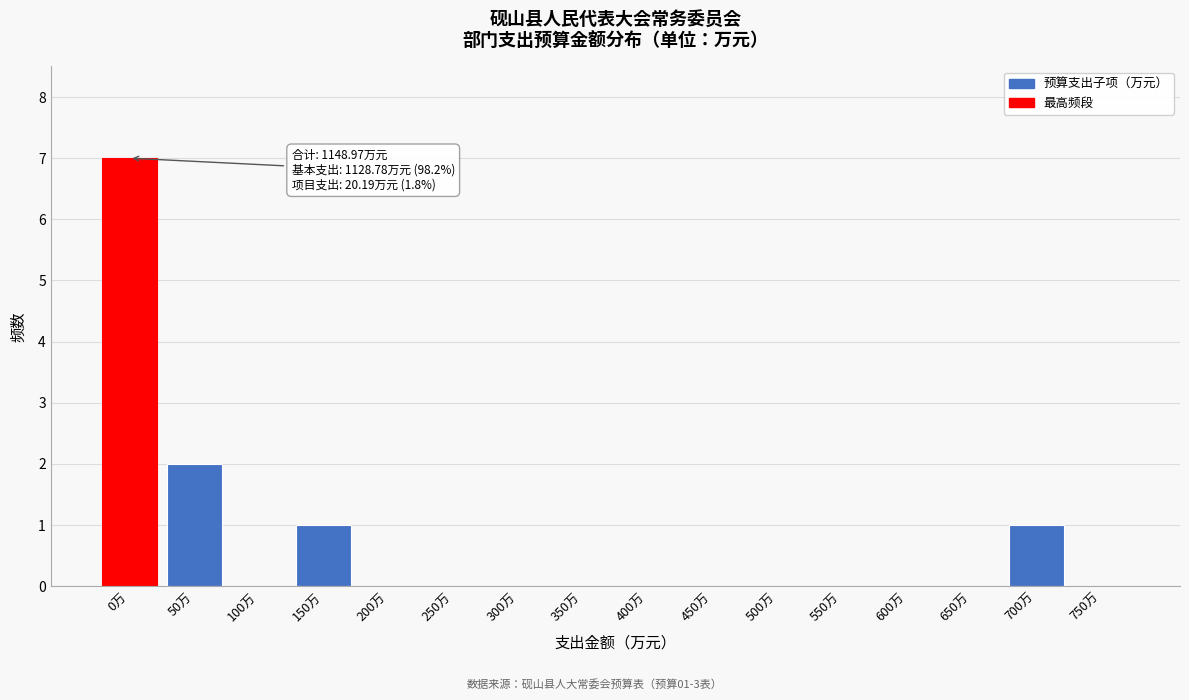

Reading left to right, transcribe all the data shown in this chart.

0万=7	50万=2	100万=0	150万=1	200万=0	250万=0	300万=0	350万=0	400万=0	450万=0	500万=0	550万=0	600万=0	650万=0	700万=1	750万=0